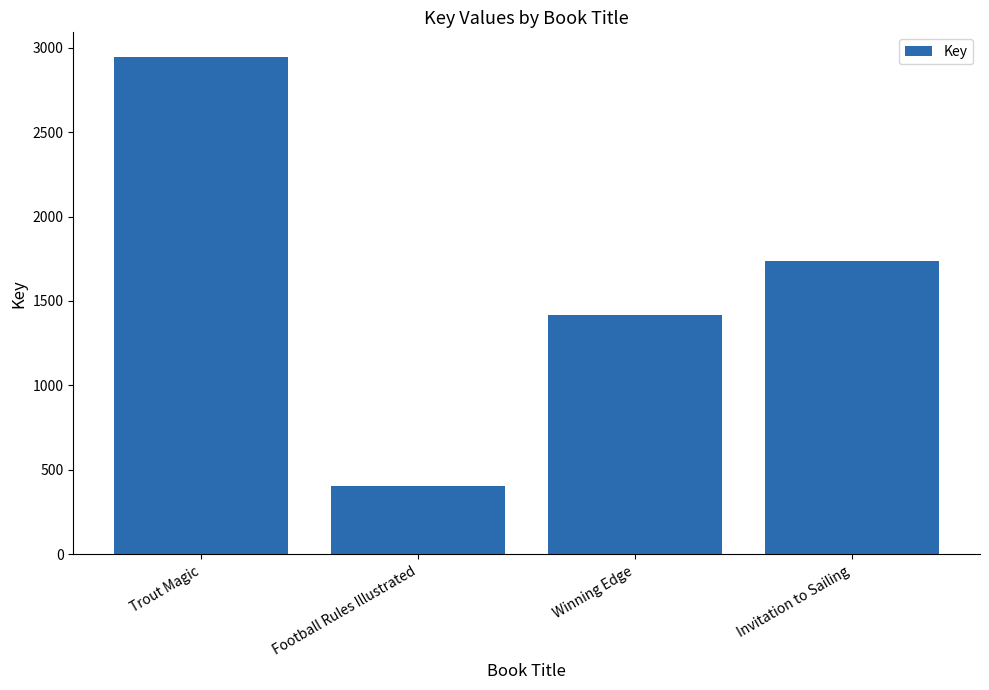

The value at Winning Edge is 1415. True or false?

True